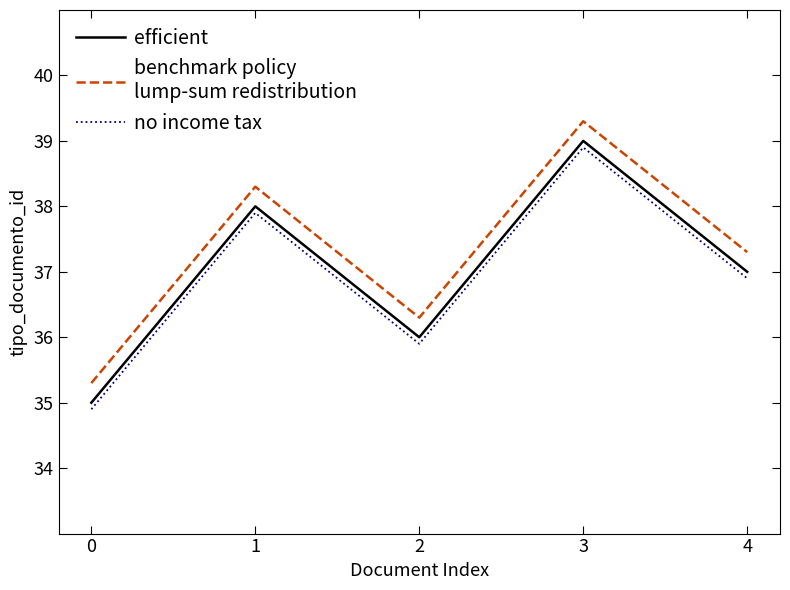

What is the minimum value shown in the chart?

34.9